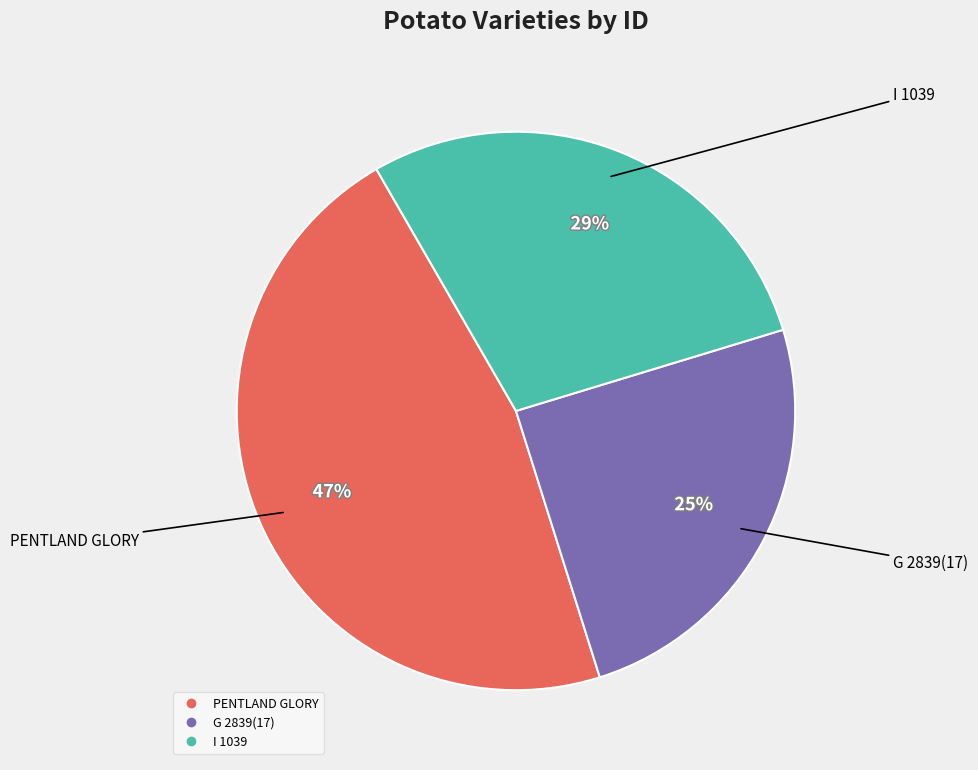

Combined, do G 2839(17) and PENTLAND GLORY account for over 50%?

Yes